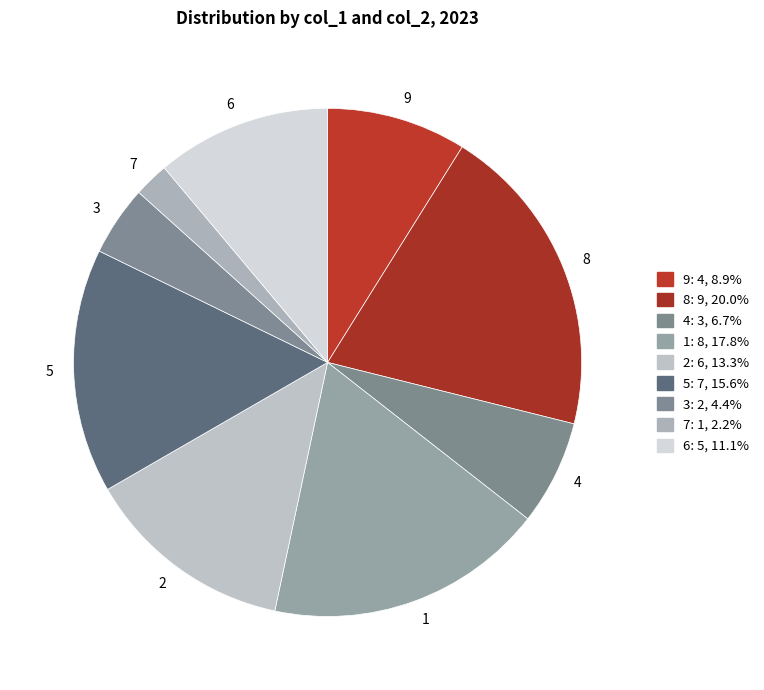

Rank the categories by value from highest to lowest.

8, 1, 5, 2, 6, 9, 4, 3, 7